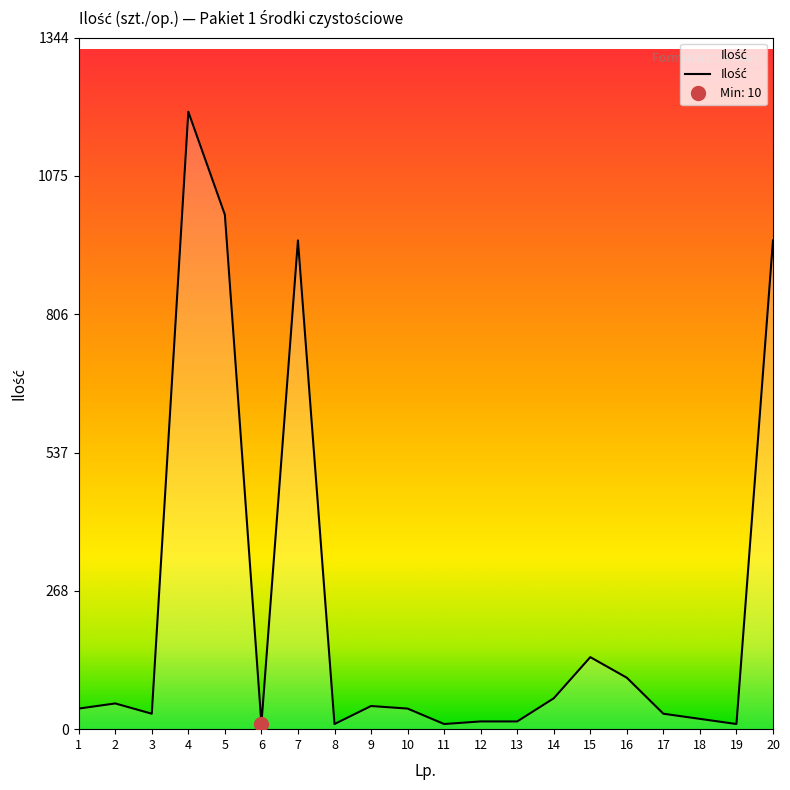

What is the sum of the values at 11 and 8?

20